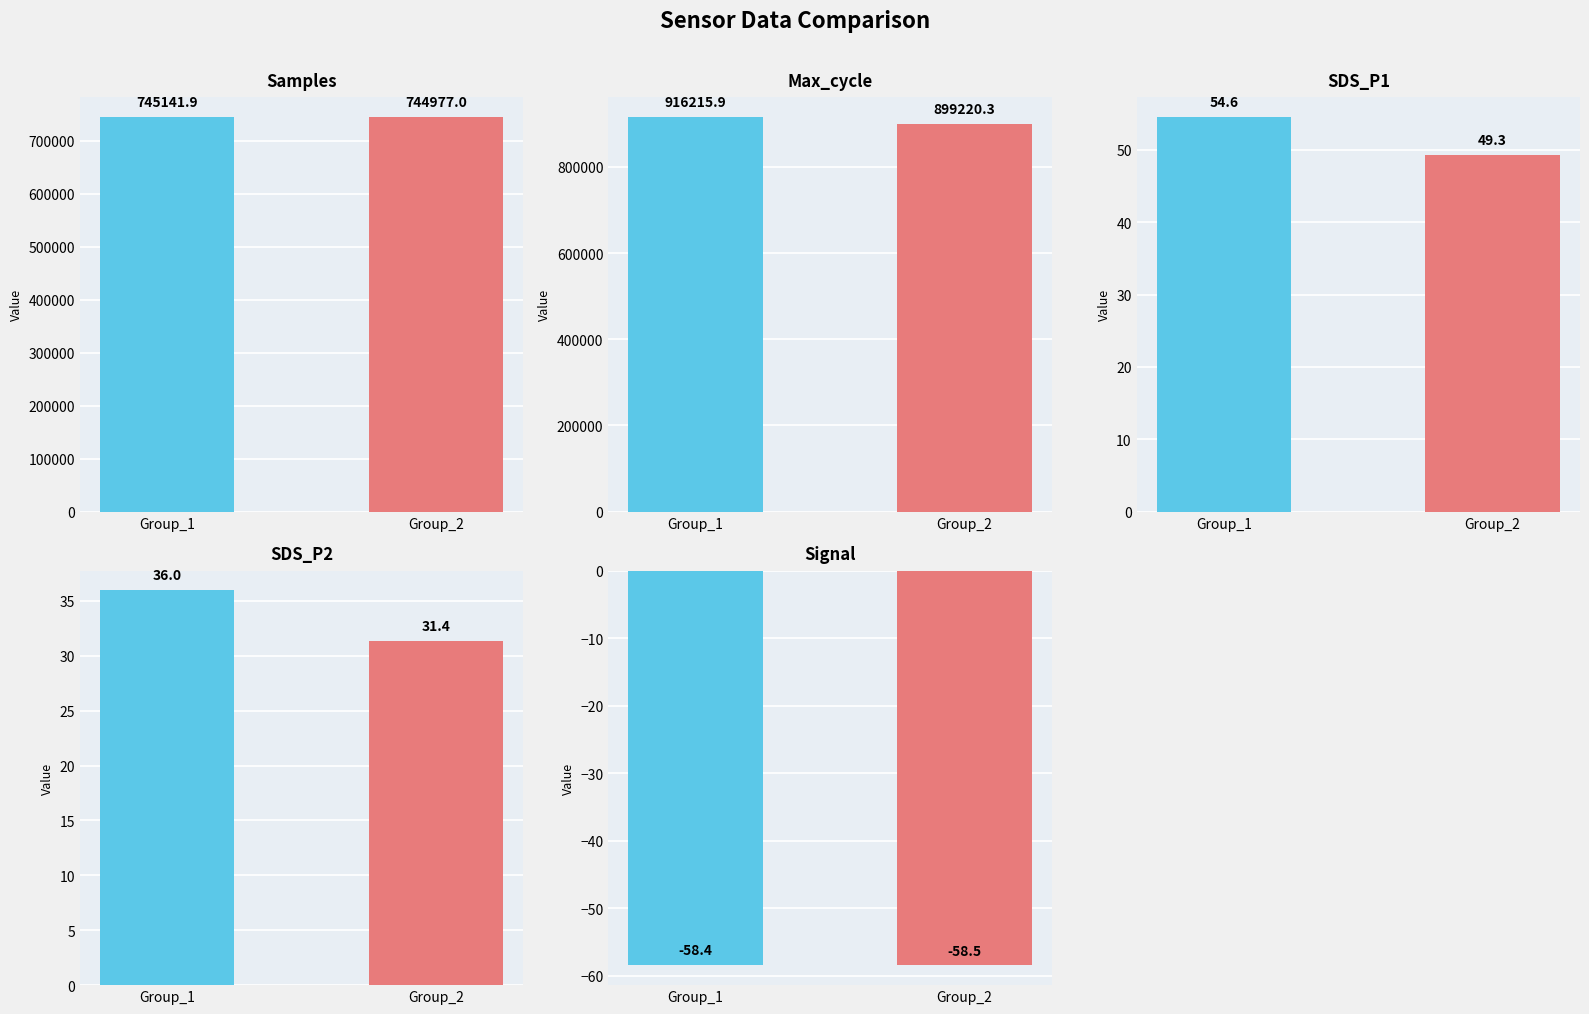

What is the average value of the Max_cycle series?

907718.1